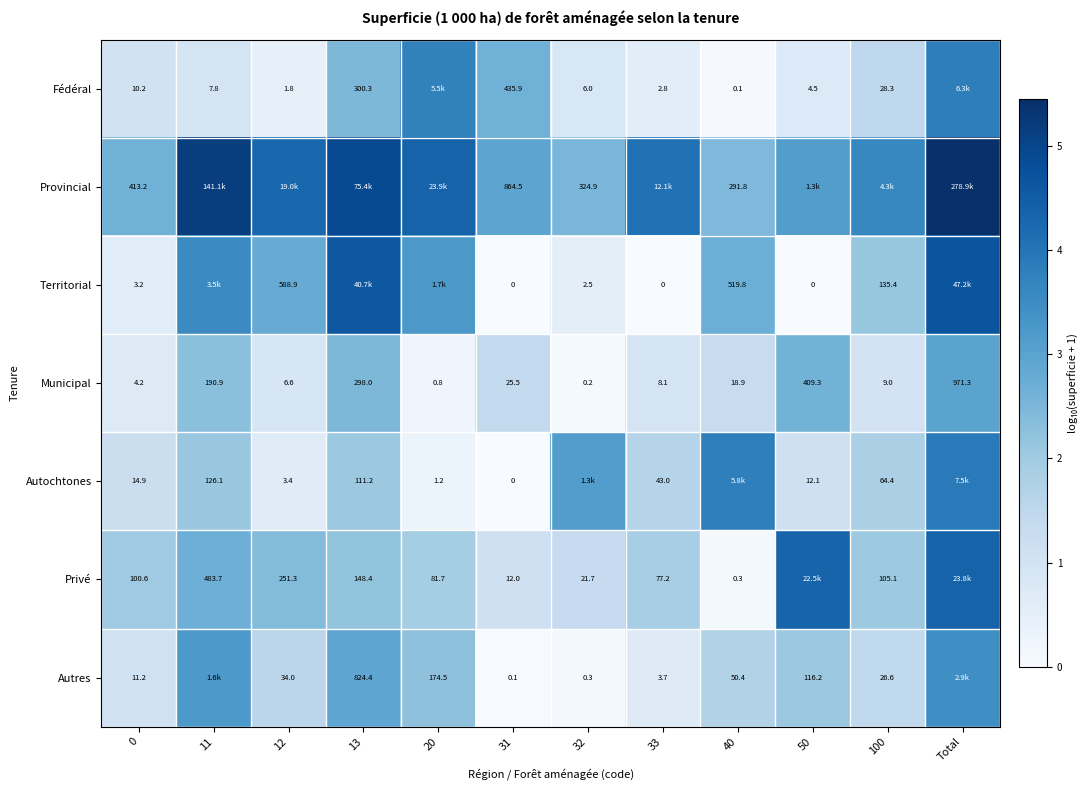

Is the value of Fédéral at 13 greater than the value of Municipal at 31?

Yes